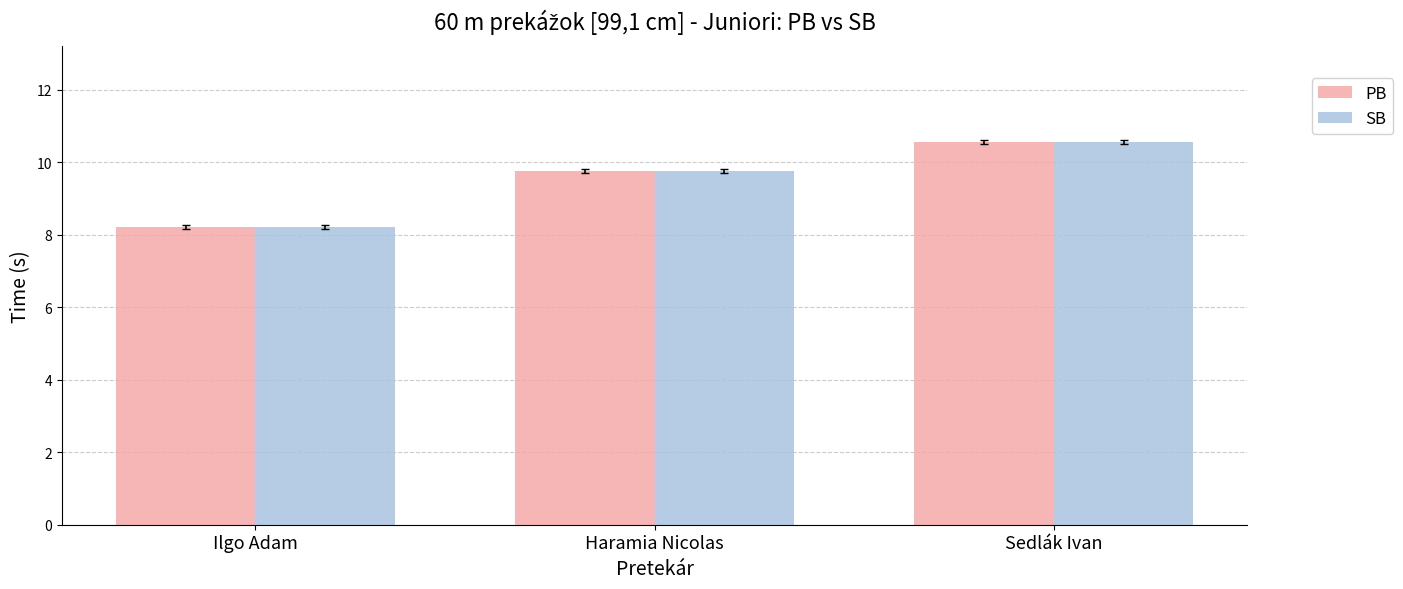

Rank the categories by SB value from highest to lowest.

Sedlák Ivan, Haramia Nicolas, Ilgo Adam